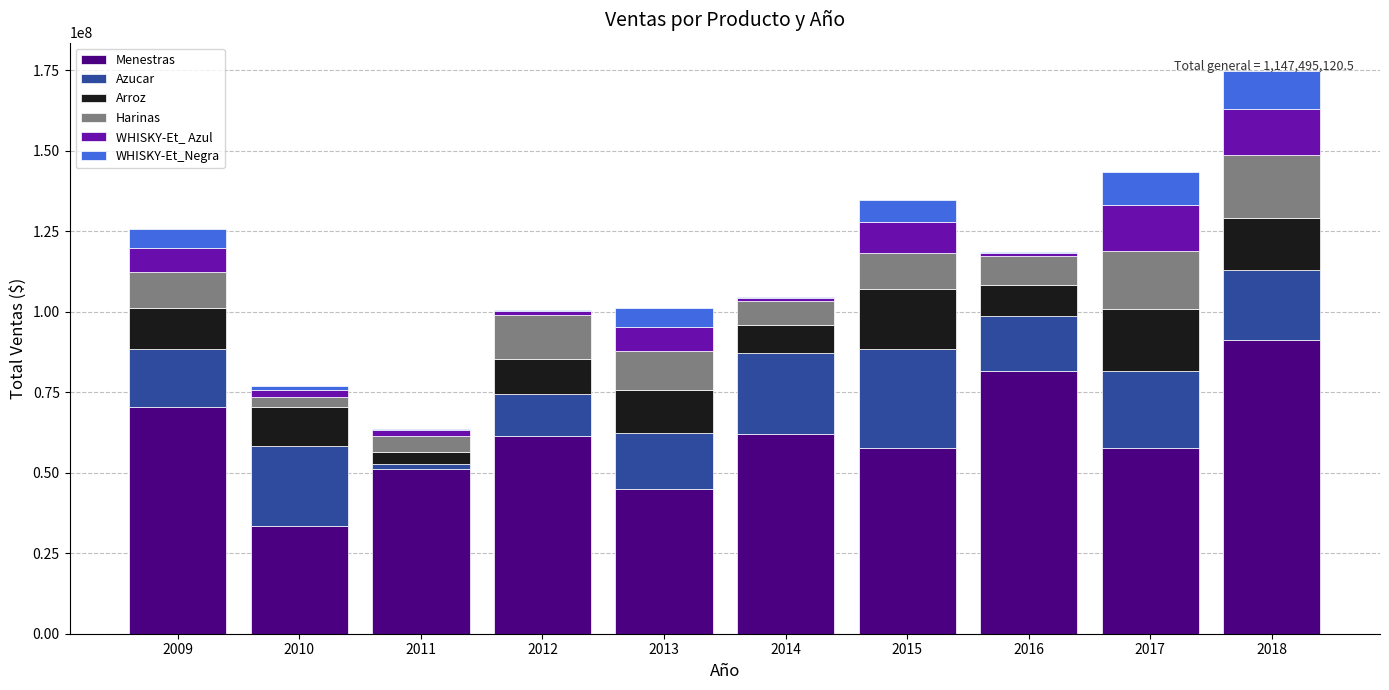

At which category is the sum across all series the highest?

2018